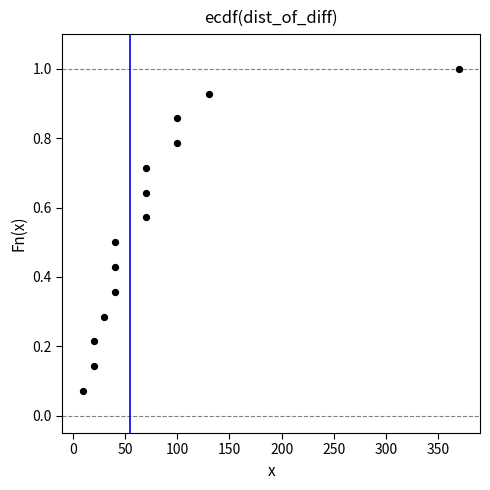

What is the range of X values (max minus min)?

360.0